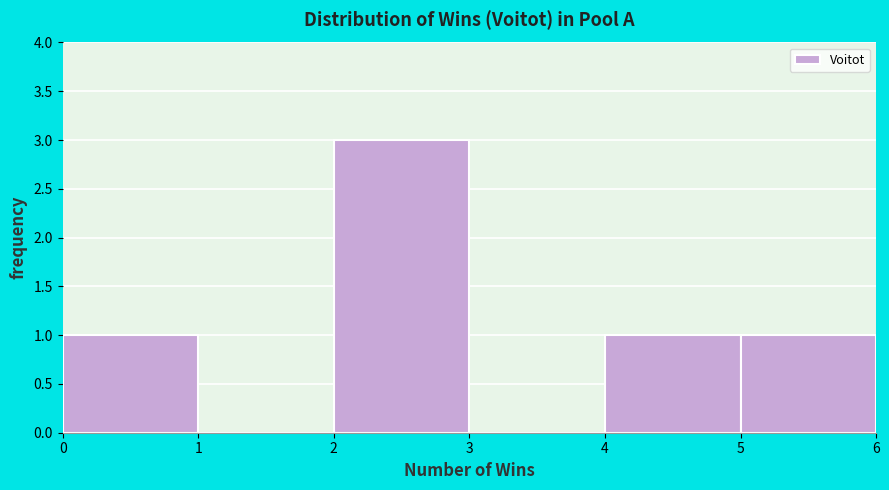

Over which range of the x-axis is the bar tallest?

2 to 3